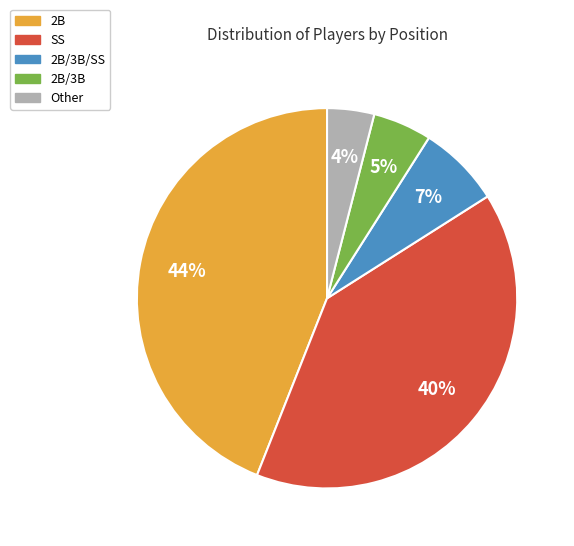

Is there a majority slice in this chart?

No